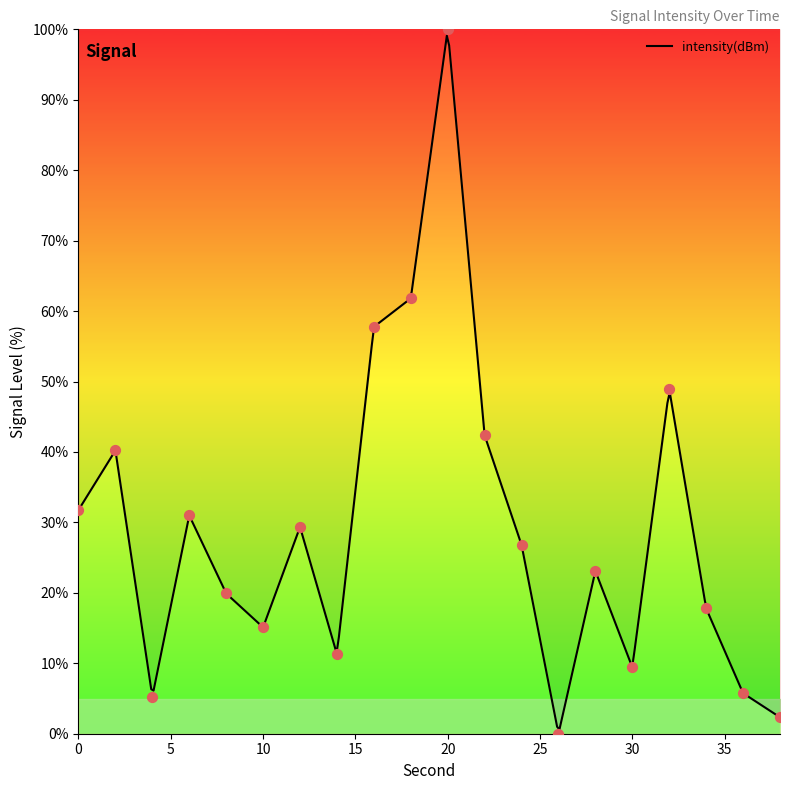

What is the change in value from 18 to 26?

-61.8